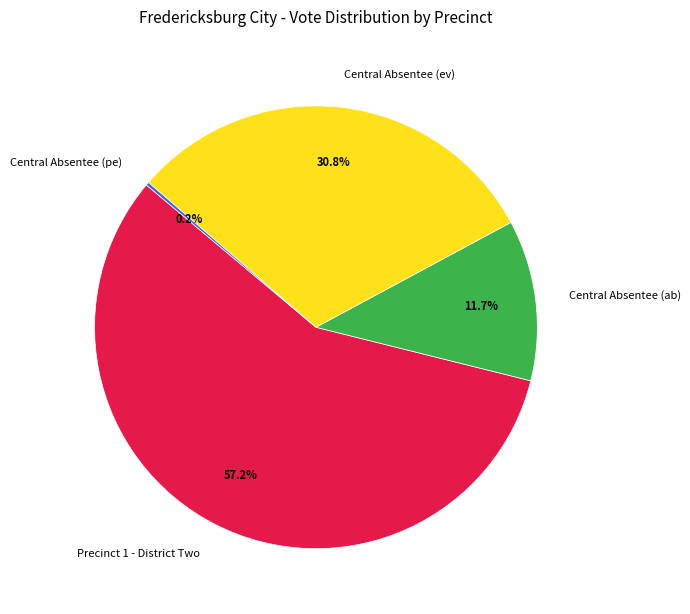

What is the majority slice?

Precinct 1 - District Two